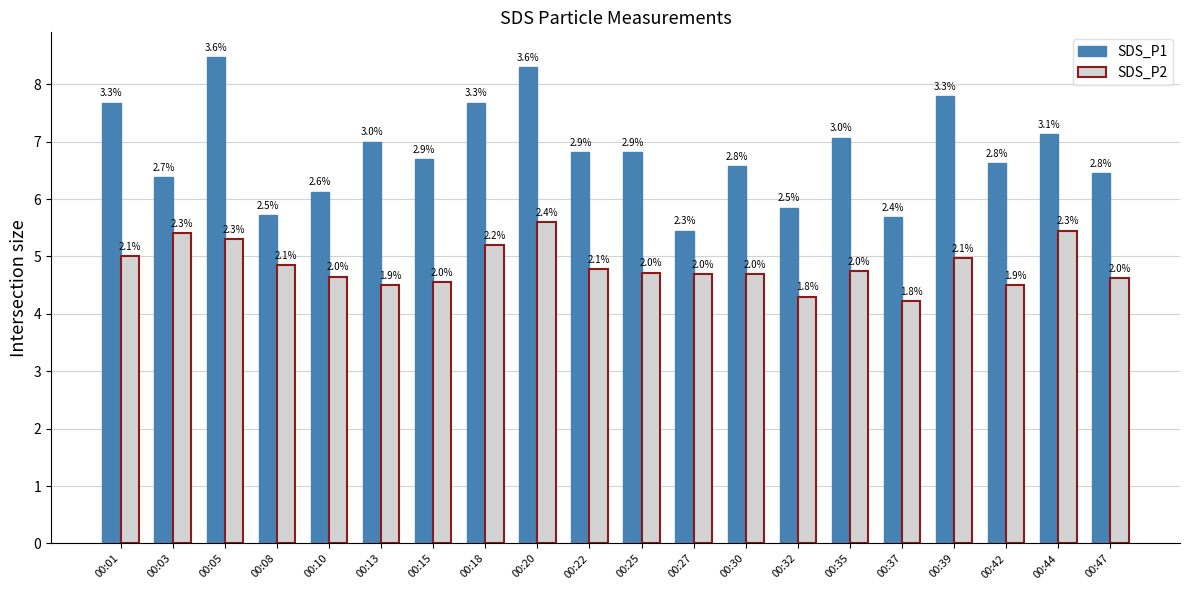

The value of SDS_P2 at 00:39 is 5.0. True or false?

True